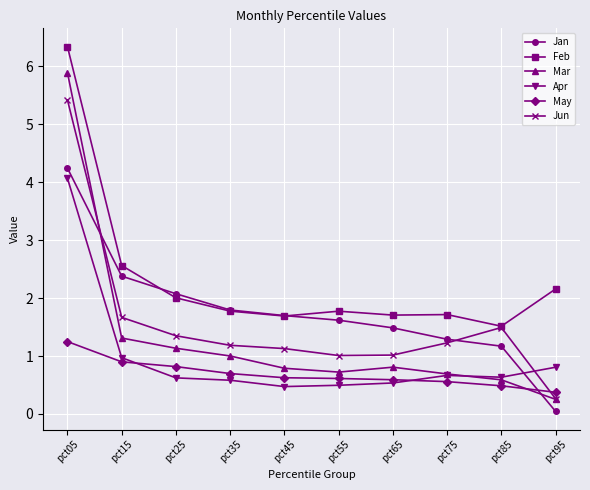

The Jan series shows 1.9 at pct75. True or false?

False